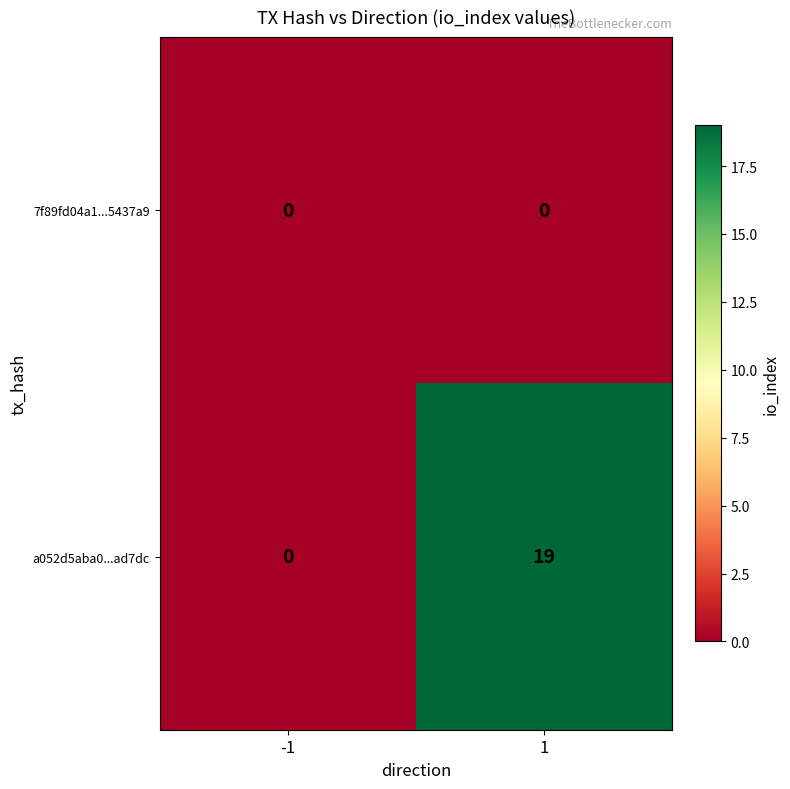

Reading right to left, list all the values displayed in this chart.

7f89fd04a1...5437a9: 0	0
a052d5aba0...ad7dc: 19	0